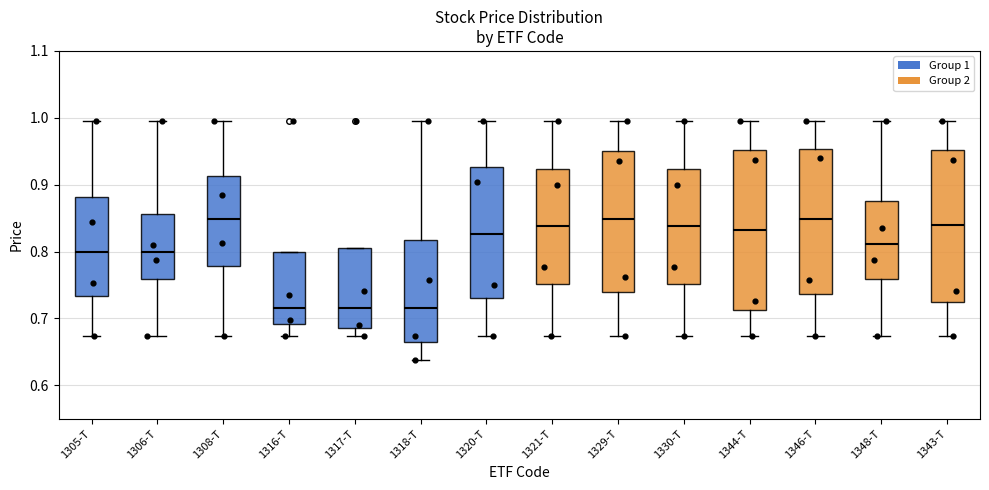

Which box is the tallest, from its lower edge to its upper edge?

1344-T